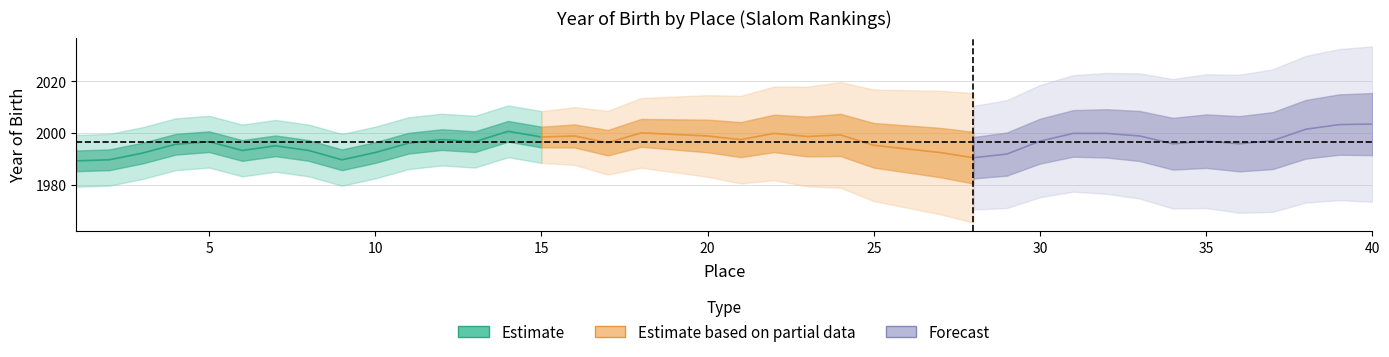

What is the average value of the Place series?

20